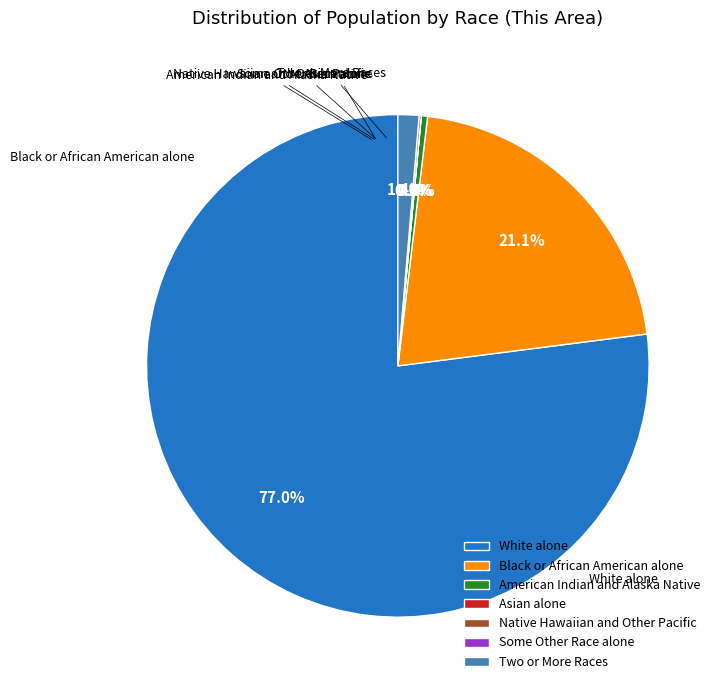

Which slice is the smallest?

Asian alone